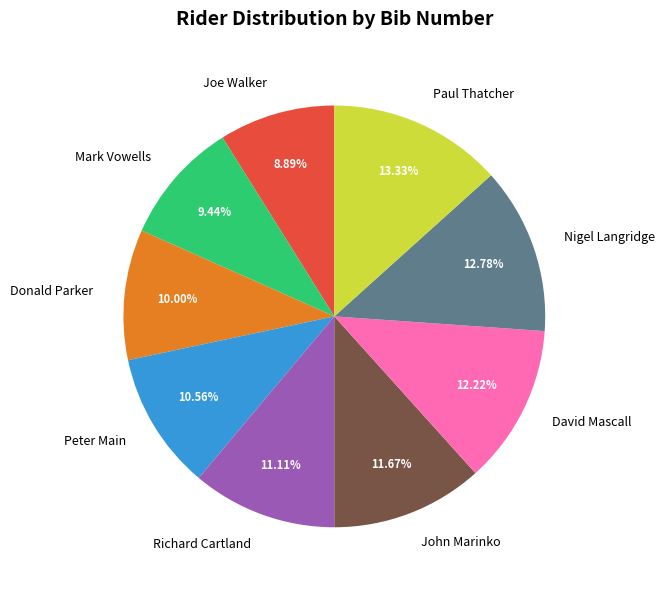

True or false: Donald Parker accounts for 16% of the total.

False